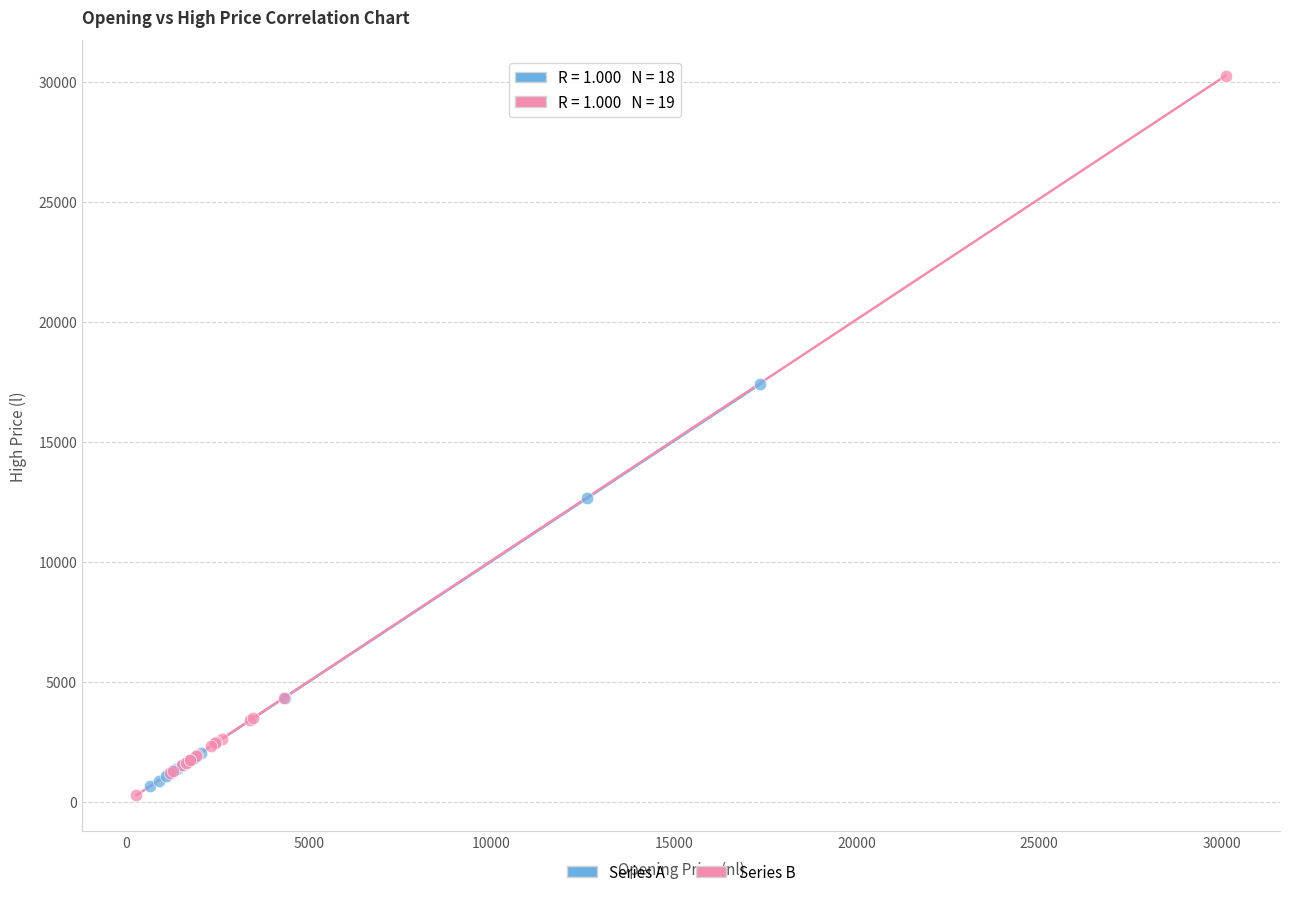

Which series contains the highest Y value?

Series B